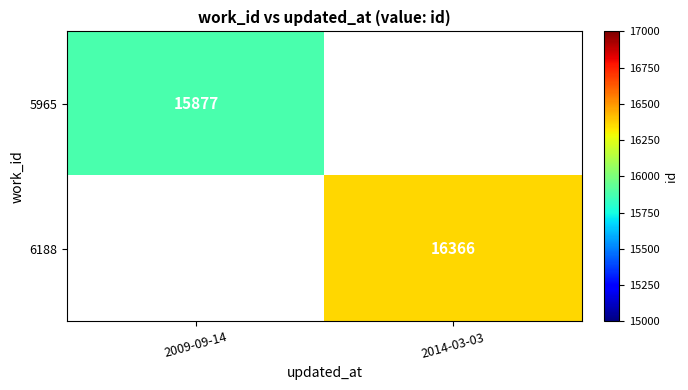

The value of 6188 at 2014-03-03 is 16366. True or false?

True